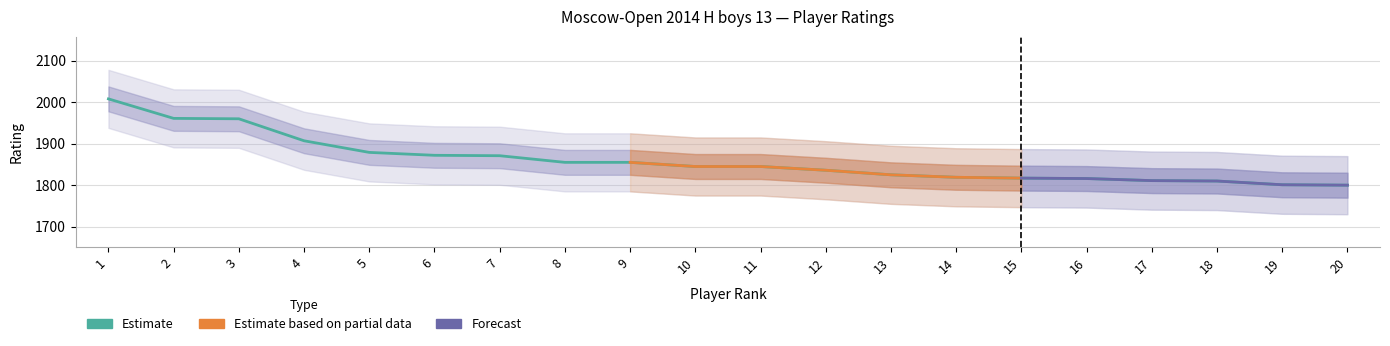

Where does the data first go above 1845?

1